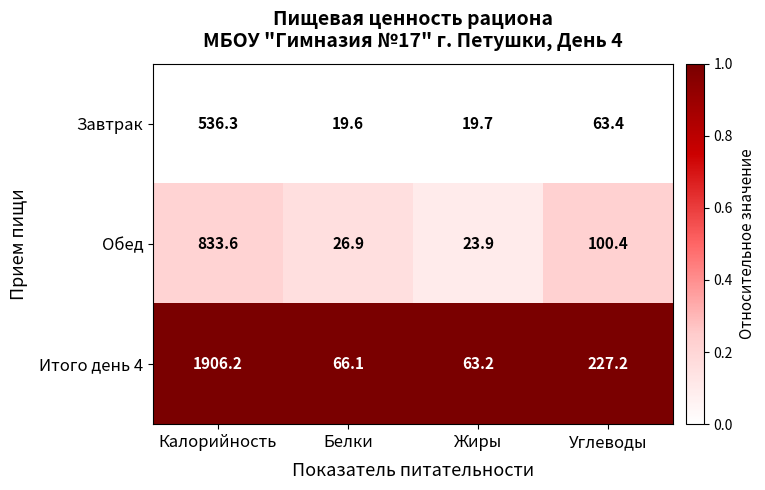

At which label does Завтрак first exceed 63?

Калорийность